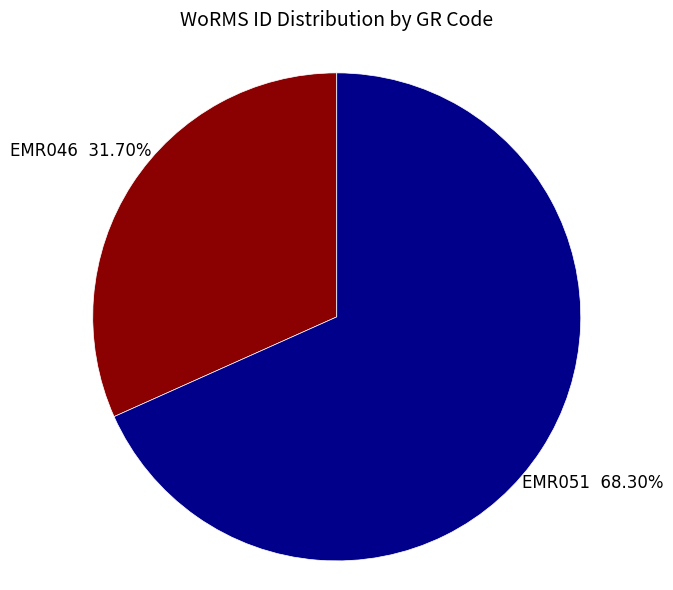

Is there a majority slice in this chart?

Yes